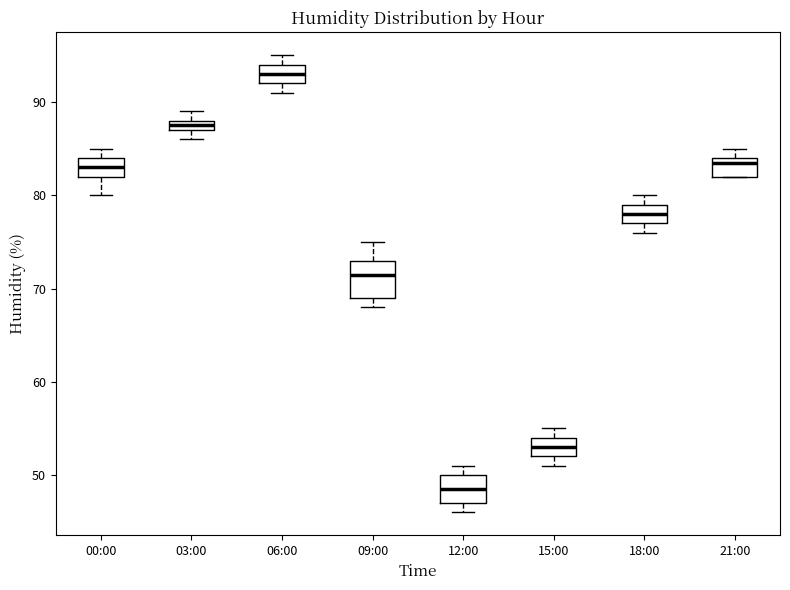

Which box's median line is the lowest?

12:00